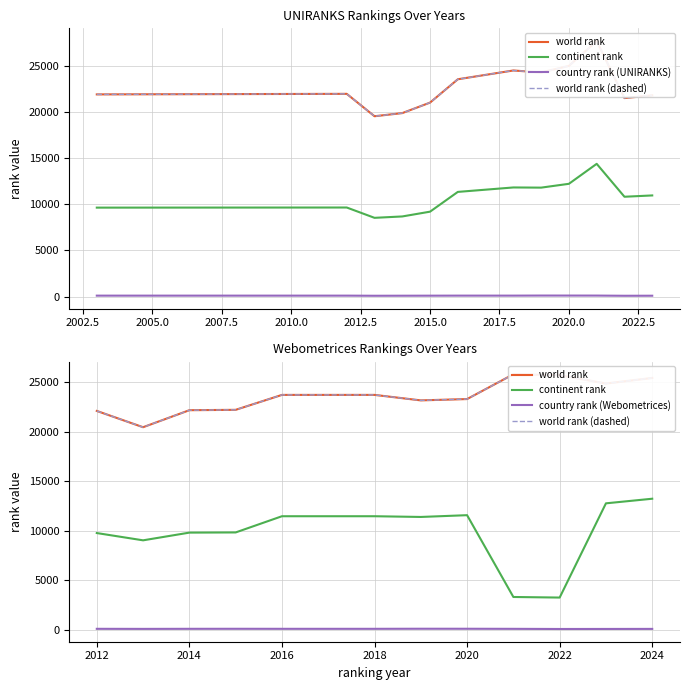

True or false: country rank (UNIRANKS) has more than 2 interior local peaks.

False